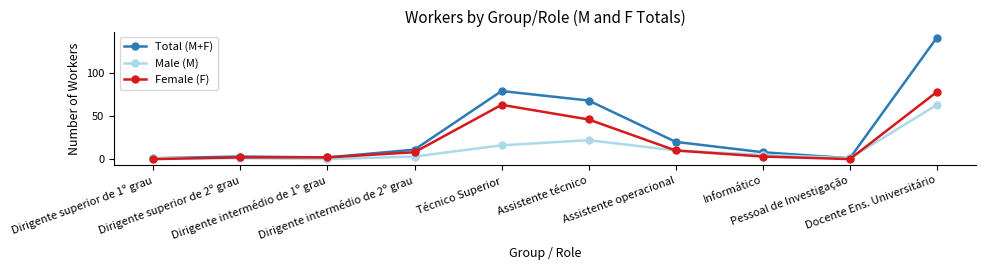

Where is Male (M) nearest to the value 31?

Assistente técnico